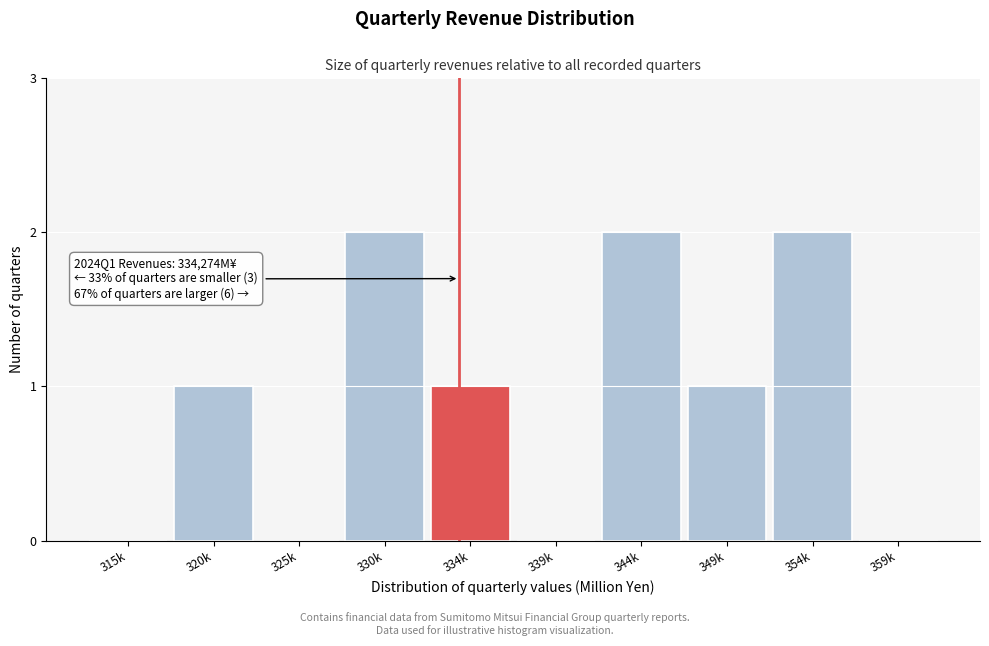

Reading right to left, what are all the values shown in this chart?

359k=0	354k=2	349k=1	344k=2	339k=0	334k=1	330k=2	325k=0	320k=1	315k=0